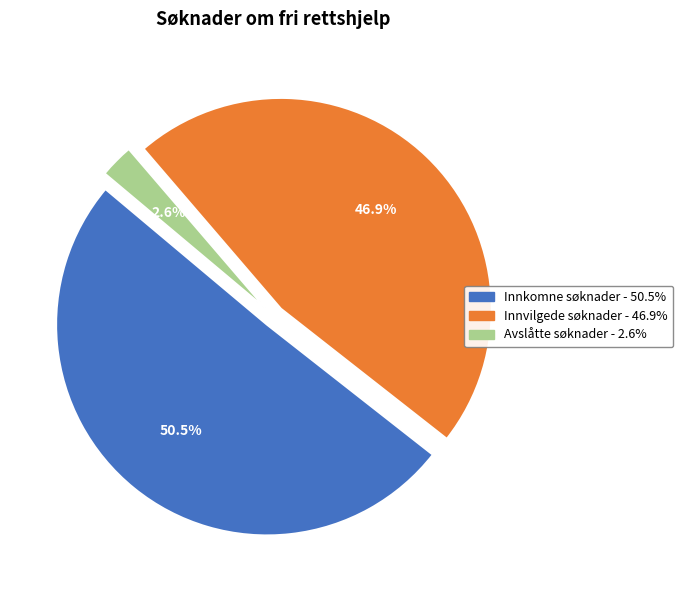

Rank the categories by value from highest to lowest.

Innkomne søknader, Innvilgede søknader, Avslåtte søknader